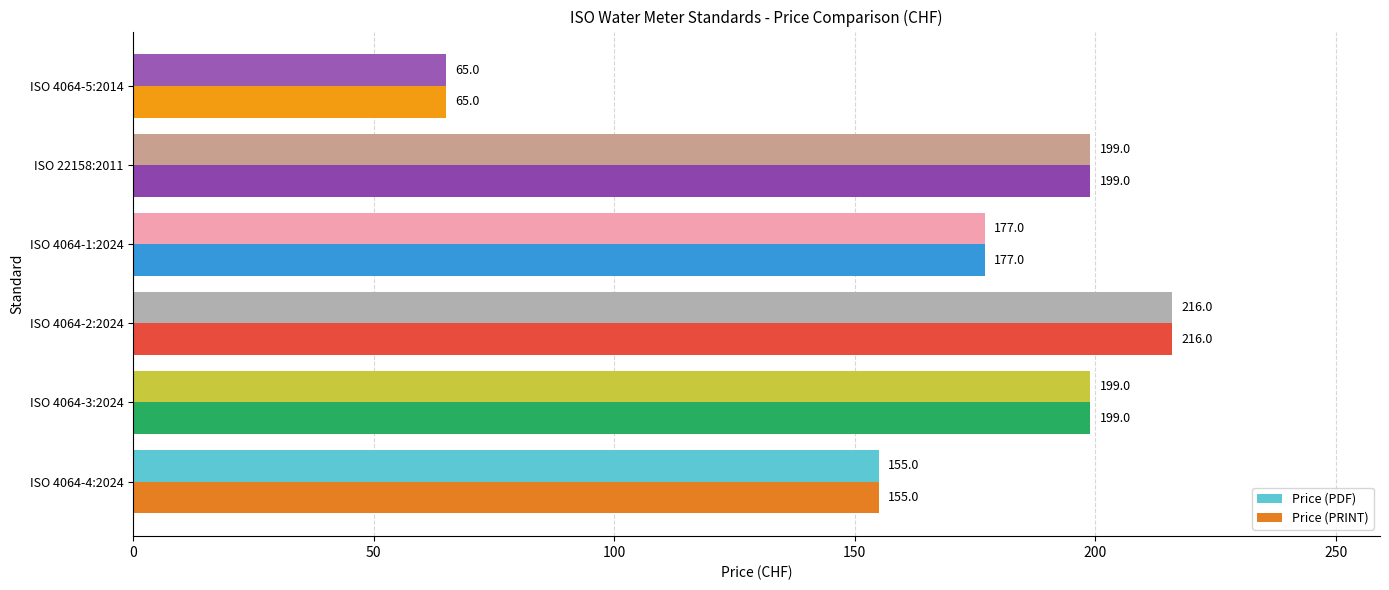

True or false: Price (PRINT) has a value of 56 at ISO 4064-4:2024.

False